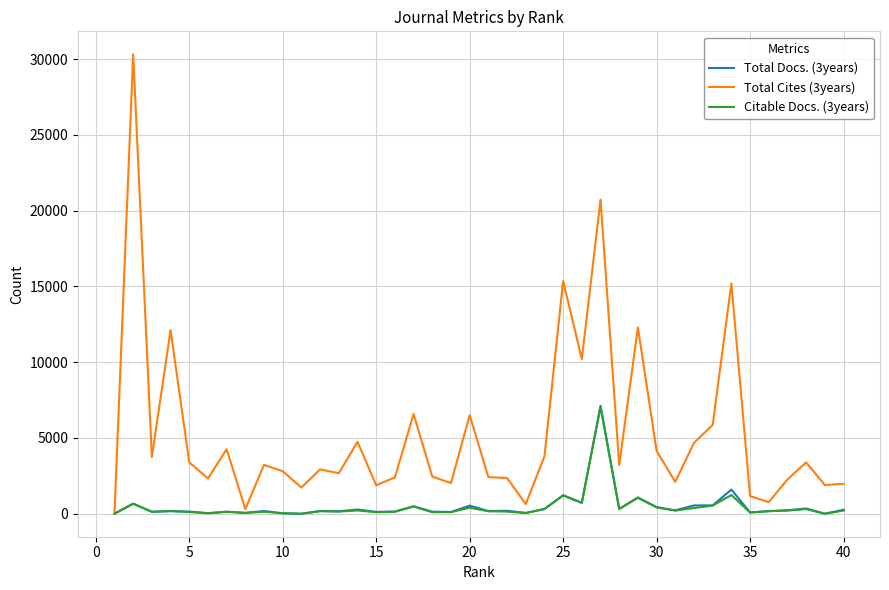

Which series has the largest range (max minus min)?

Total Cites (3years)